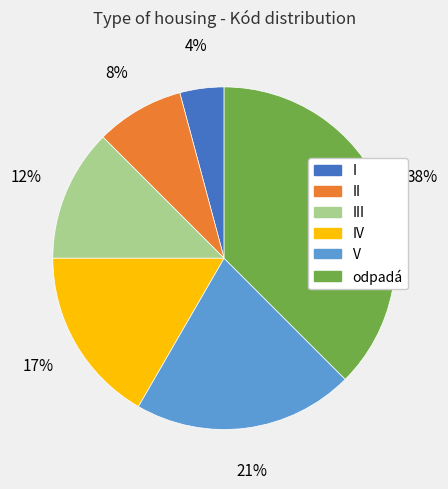

How many slices are in this pie chart?

6